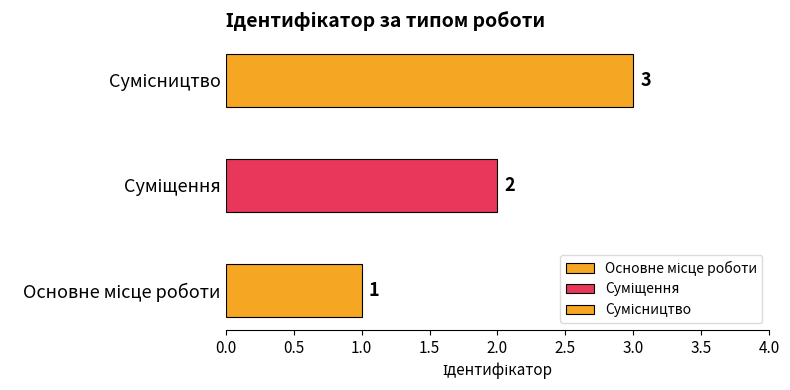

Is it true that the value at Основне місце роботи is 1?

False